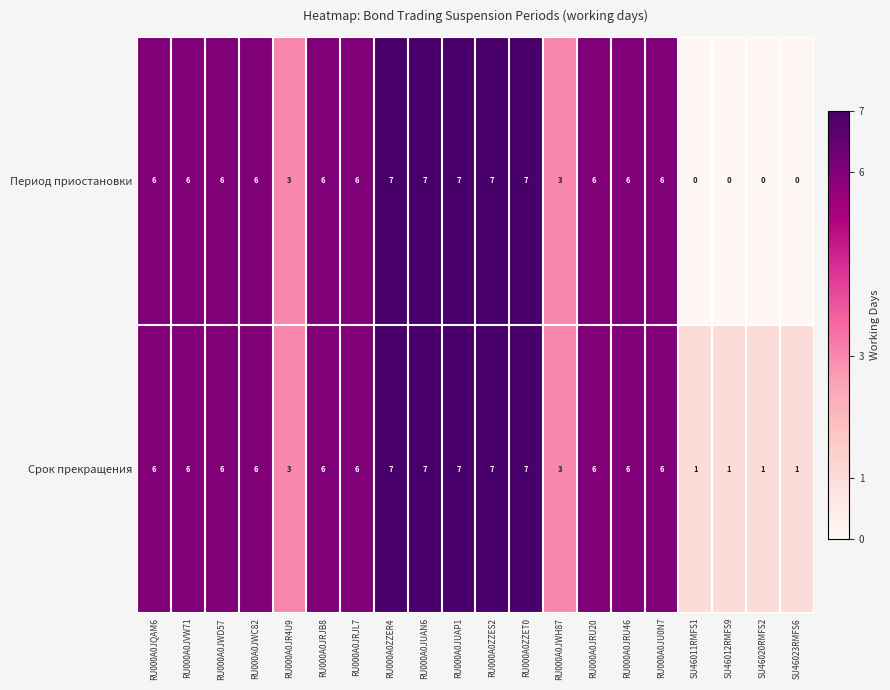

What is the greatest value displayed?

7